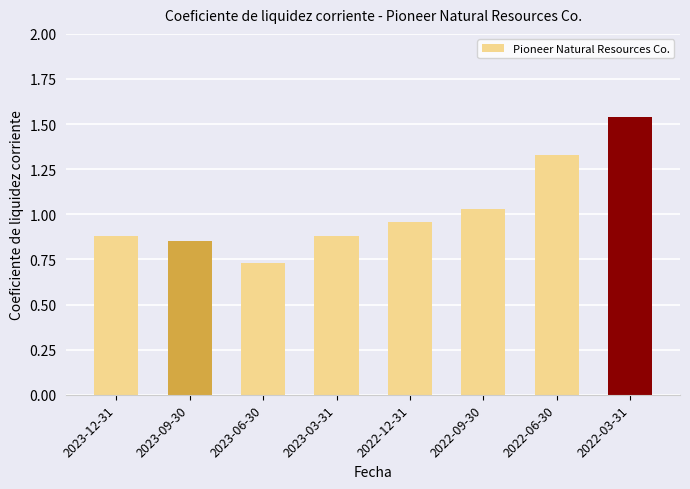

The chart shows a value of 1.2 at 2023-06-30. True or false?

False